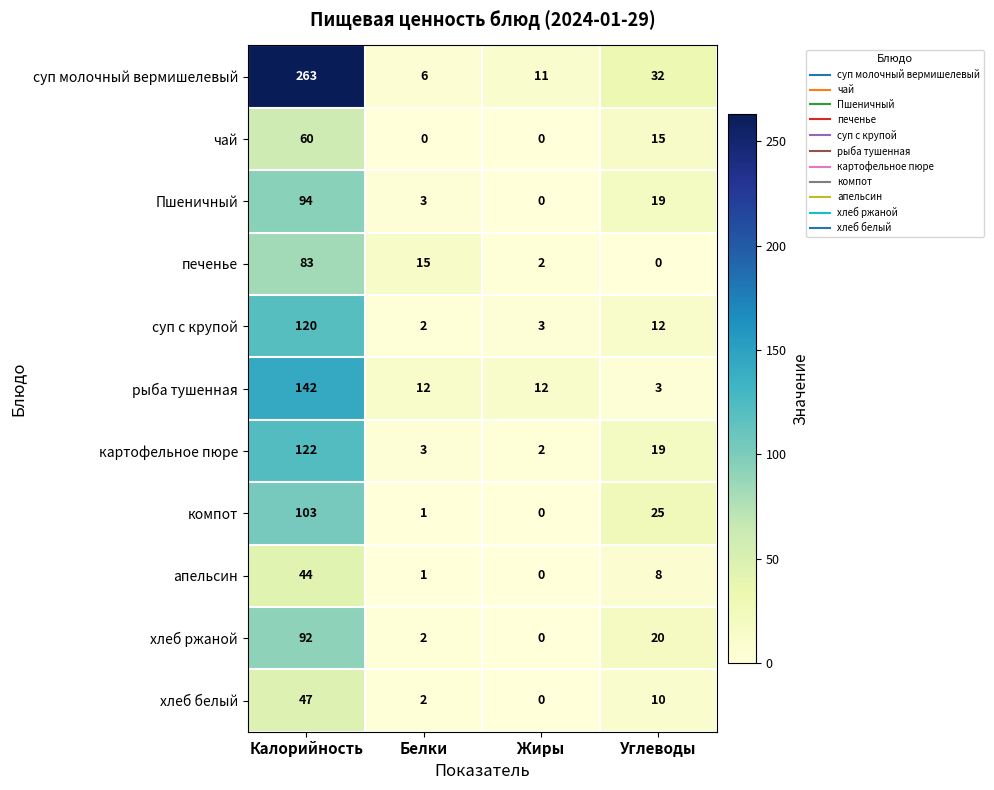

Which category has the highest value in the суп с крупой series?

Калорийность